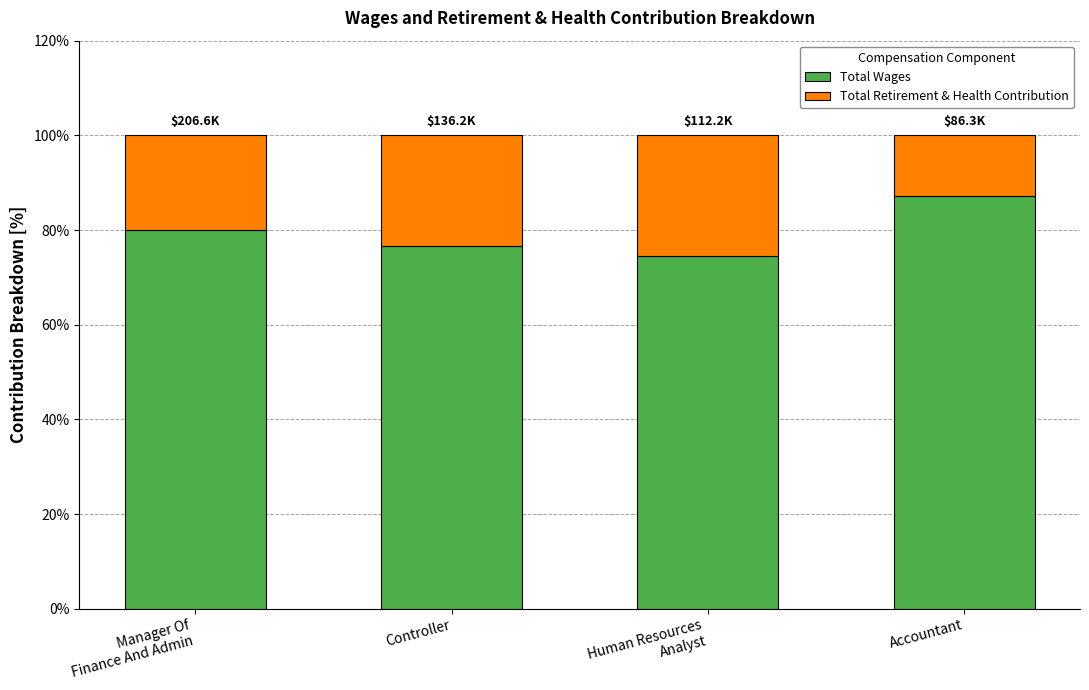

What is the average value of the Total Wages series?

79.6